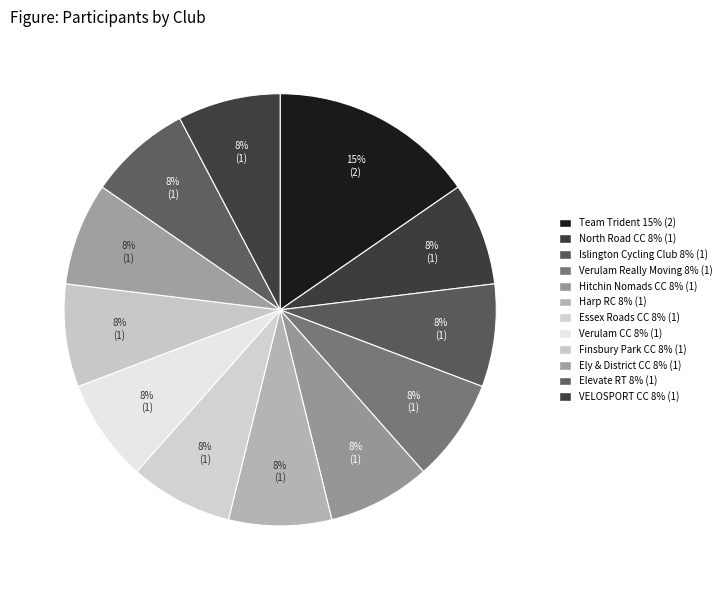

What is the ratio of the value at Harp RC to the value at Team Trident?

0.5